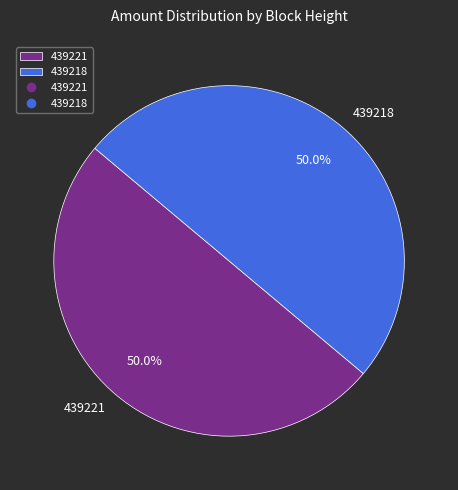

What portion of the pie excludes 439218?

50.0%